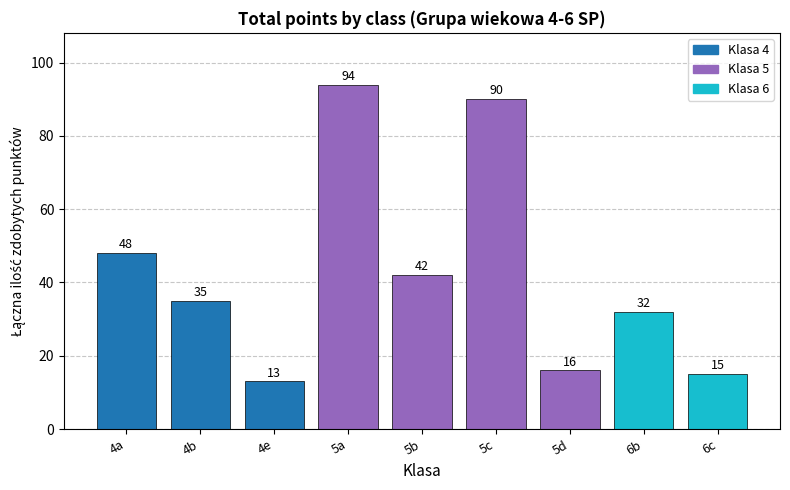

Rank the categories by value from lowest to highest.

4e, 6c, 5d, 6b, 4b, 5b, 4a, 5c, 5a